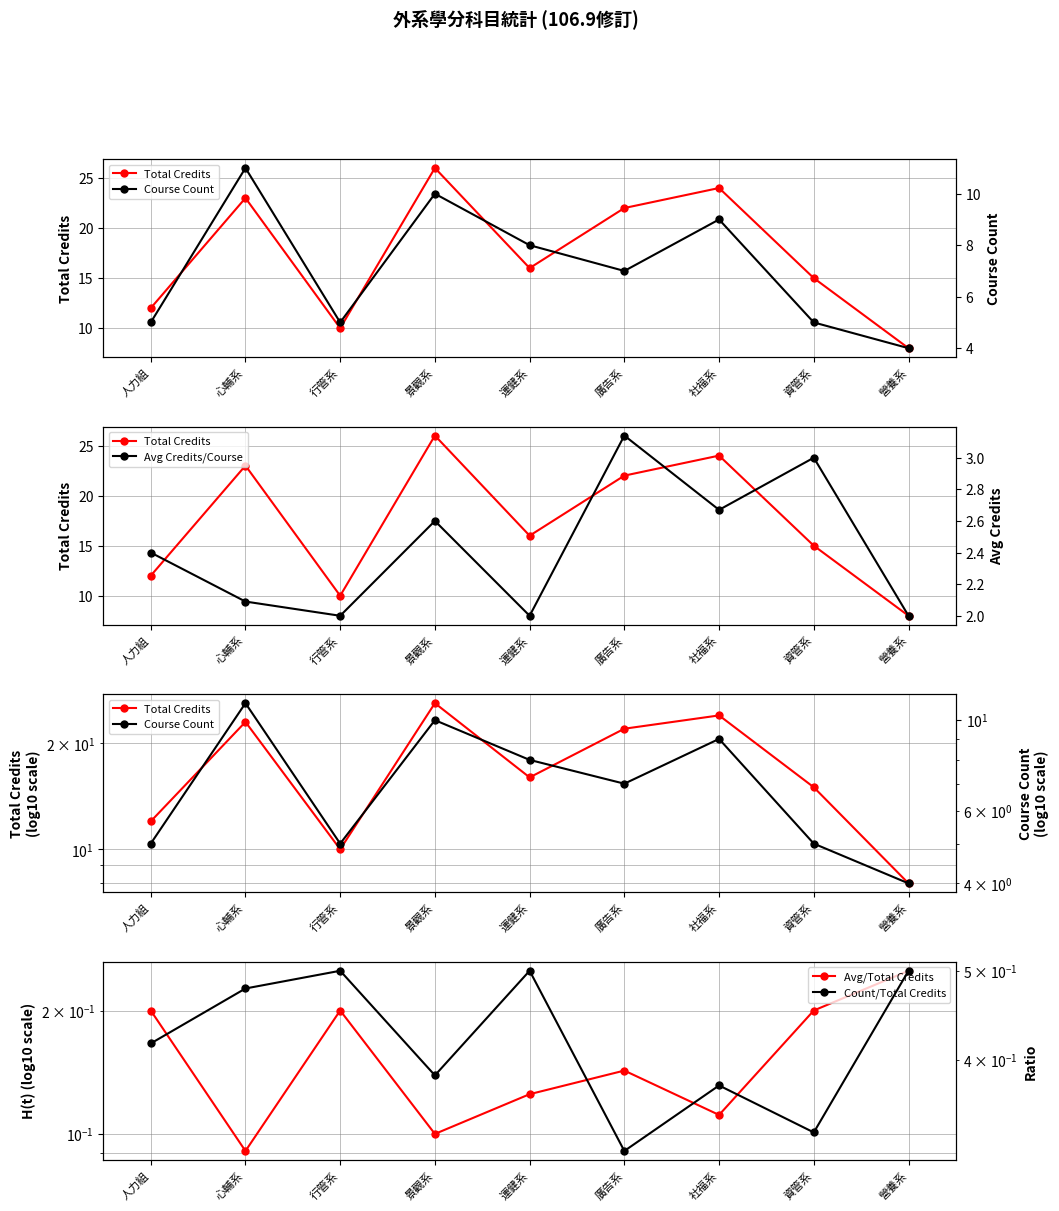

Which has a higher value, 資管系 or 社福系?

社福系